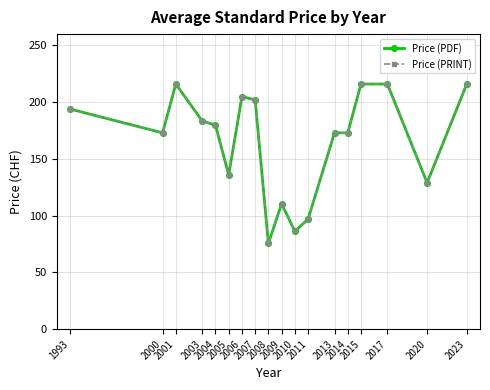

Does the chart display data point markers on the line(s)?

Yes